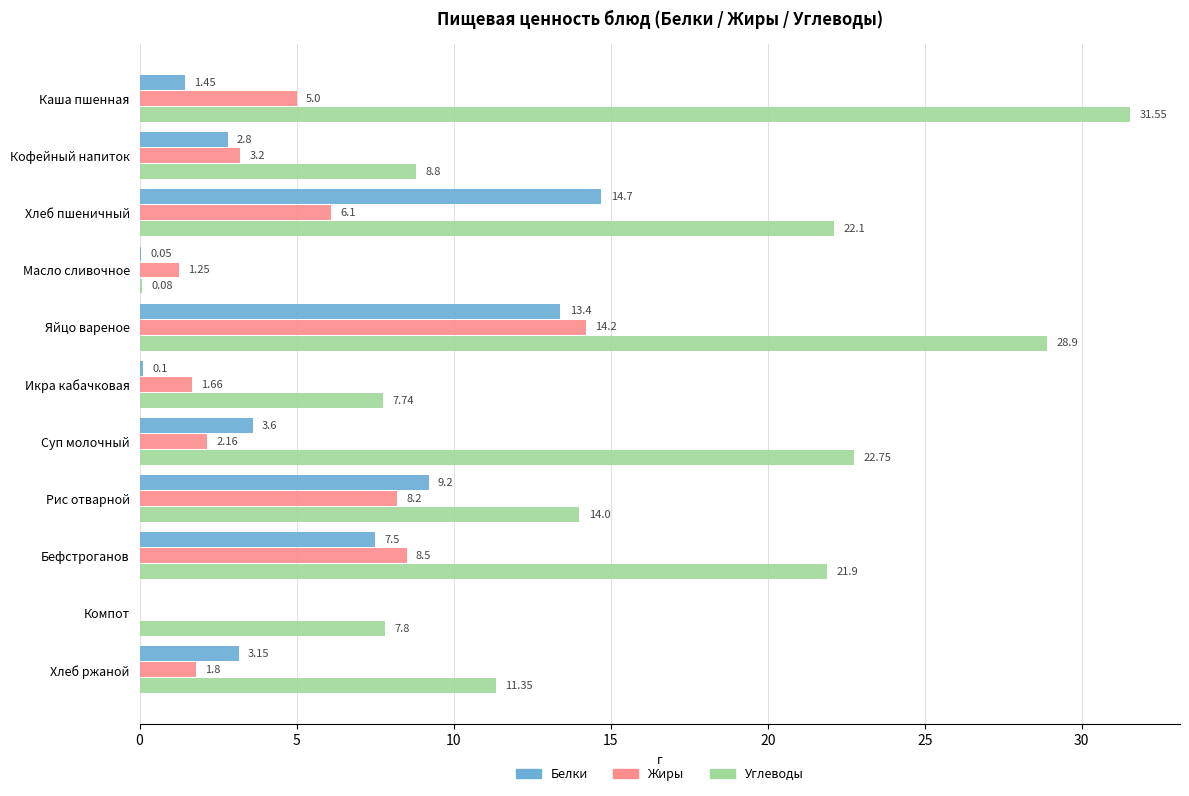

Is the value of Белки at Хлеб пшеничный greater than the value of Углеводы at Бефстроганов?

No